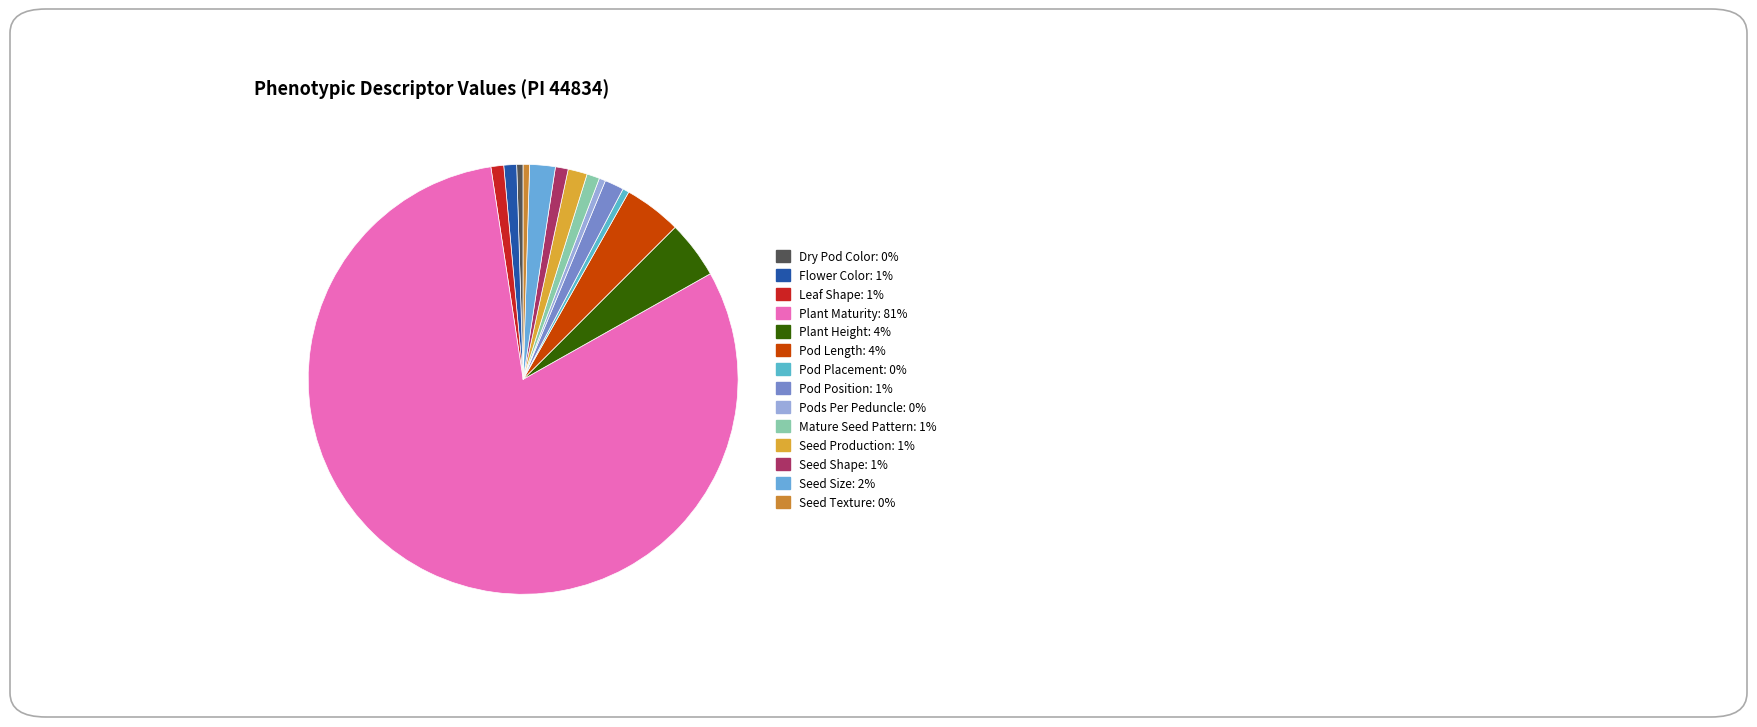

To the nearest percent, what portion does Seed Production represent?

1%